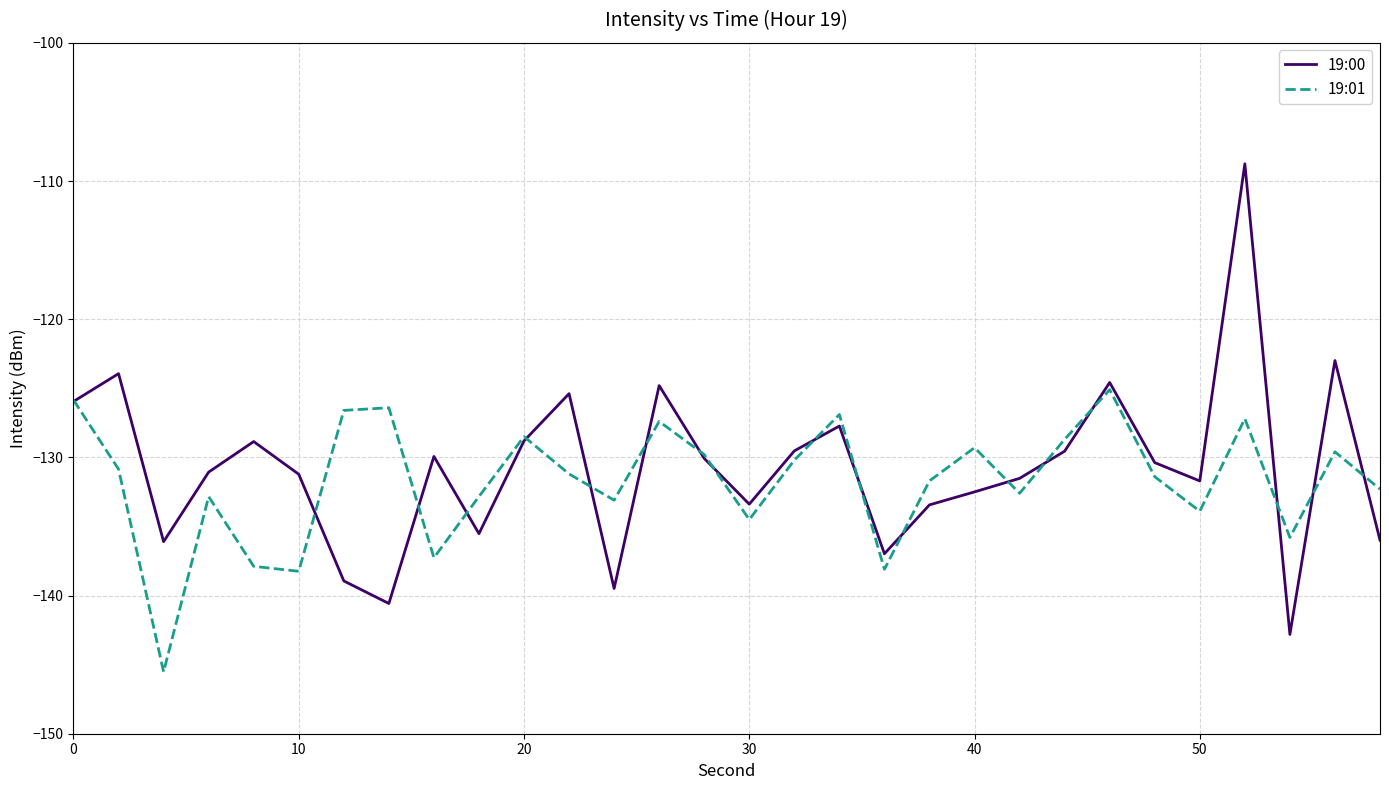

What is the average value of the 19:00 series?

-130.8